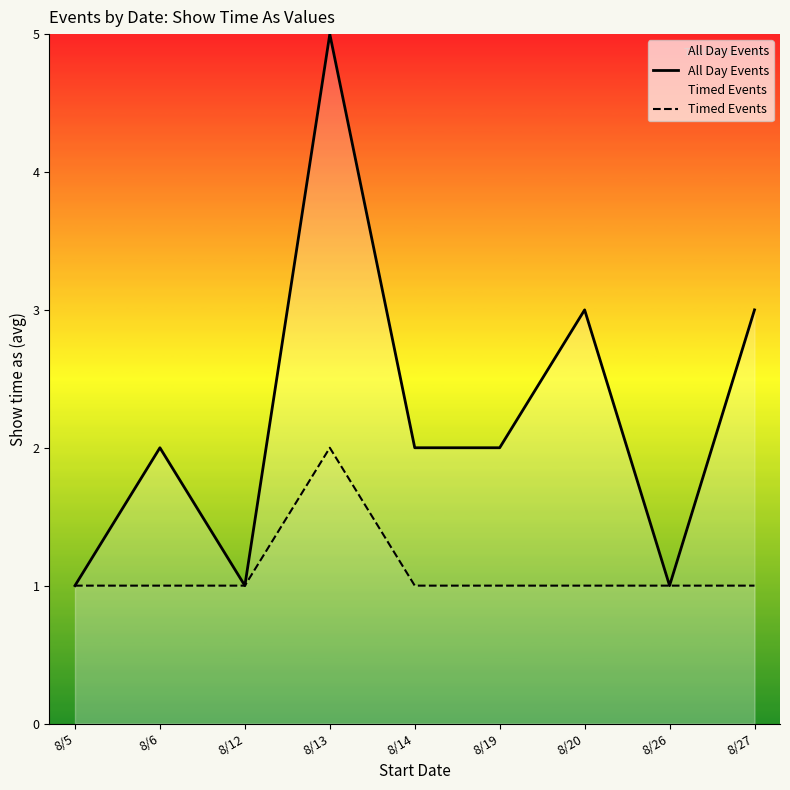

Where is the first local maximum for Timed Events?

8/13